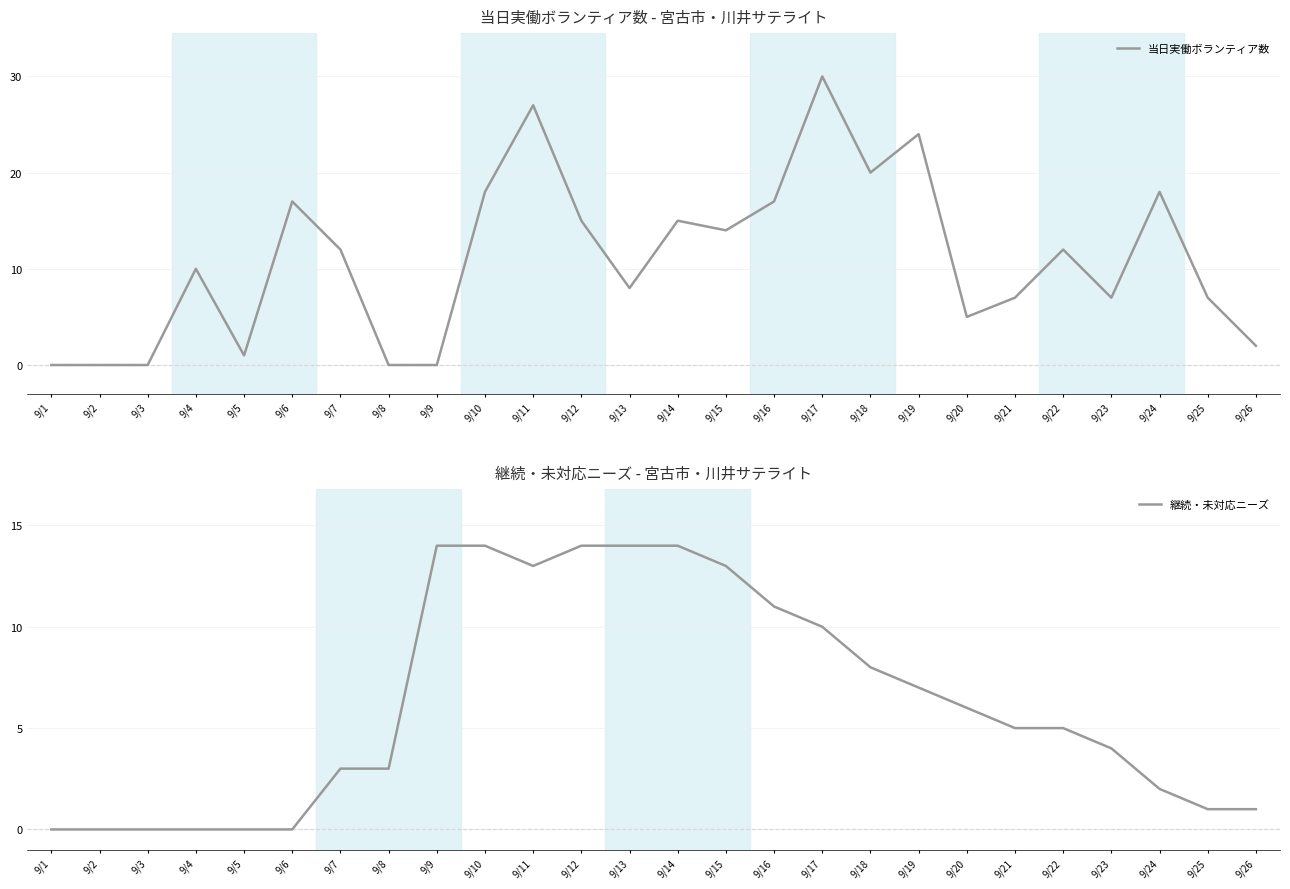

Does the chart have visible grid lines?

Yes